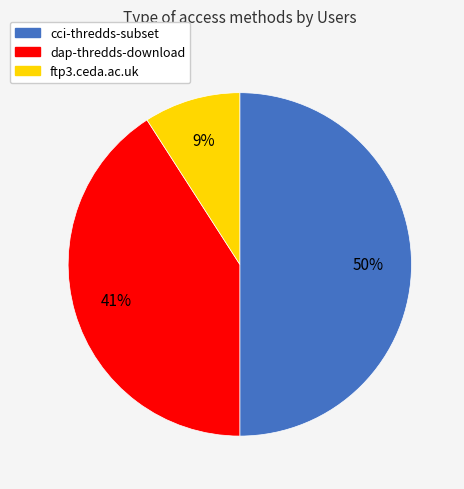

To the nearest percent, what is the difference between the largest and smallest slice percentages?

41%